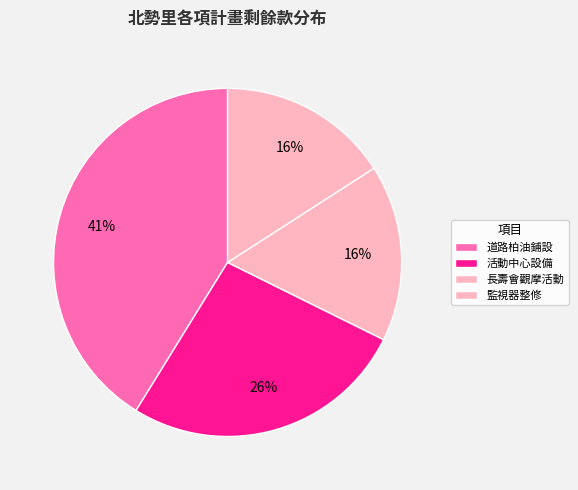

Count the number of slices in the pie.

4